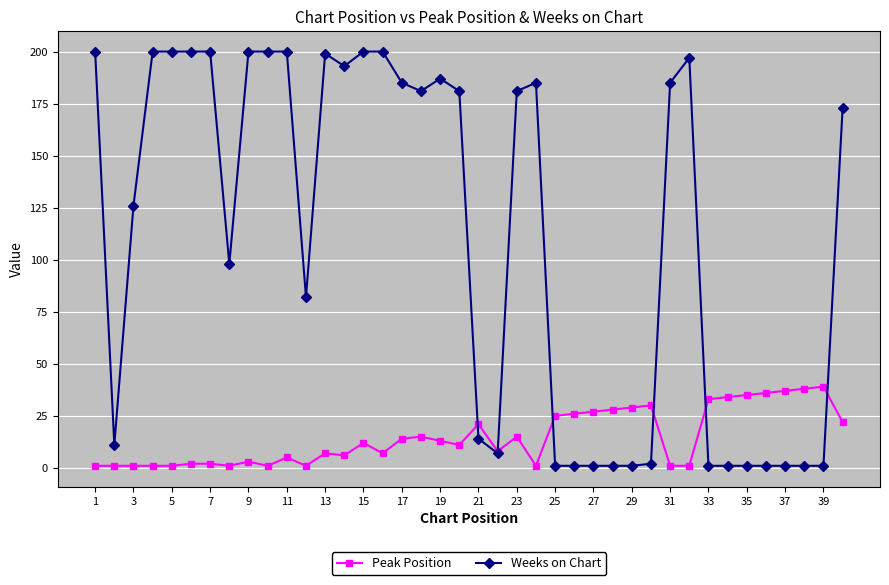

What is the highest value of the Weeks on Chart series?

200